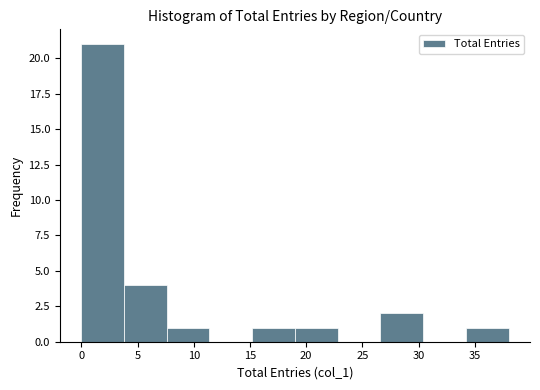

Reading left to right, list every bar in this chart as the range it spans on the x-axis followed by its height. Neither the bar edges nor the heights are printed on the chart, so give them approximately, as read against the axes.

0.0 to 3.8: 21
3.8 to 7.6: 4
7.6 to 11.4: 1
11.4 to 15.2: 0
15.2 to 19.0: 1
19.0 to 22.8: 1
22.8 to 26.6: 0
26.6 to 30.4: 2
30.4 to 34.2: 0
34.2 to 38.0: 1